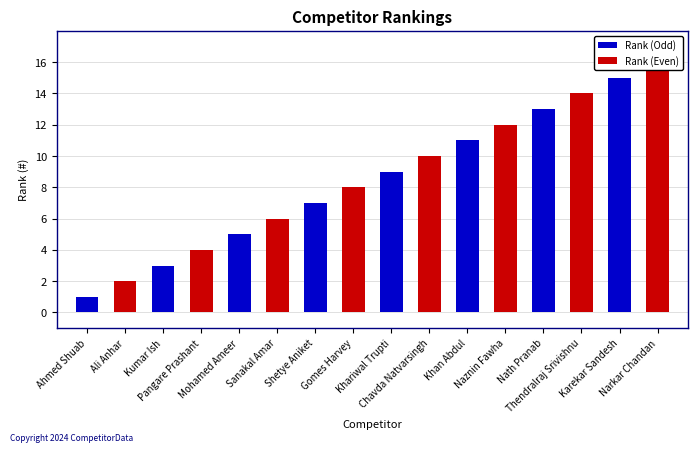

Rank the categories by value from lowest to highest.

Ahmed Shuab, Ali Anhar, Kumar Ish, Pangare Prashant, Mohamed Ameer, Sanakal Amar, Shetye Aniket, Gomes Harvey, Khariwal Trupti, Chavda Natvarsingh, Khan Abdul, Naznin Fawha, Nath Pranab, Thendralraj Srivishnu, Karekar Sandesh, Narkar Chandan